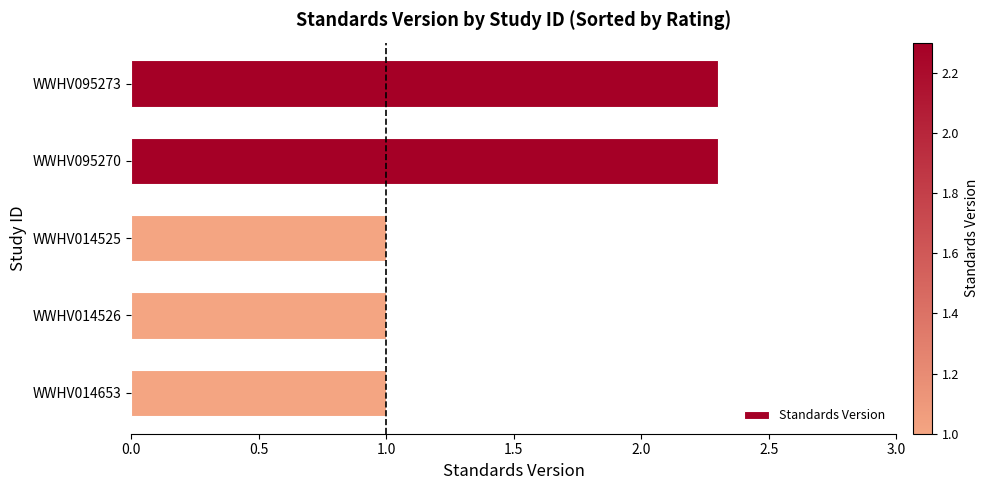

What is the average value?

1.5